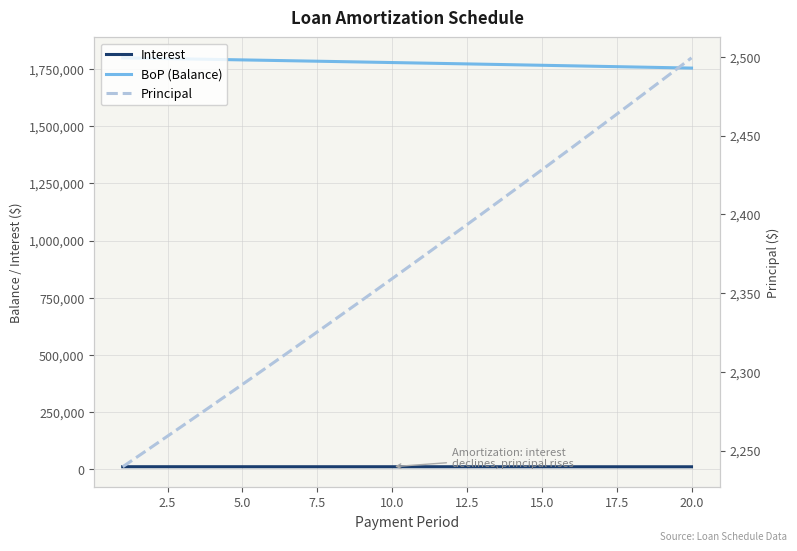

Which series has the widest spread of values?

BoP (Balance)